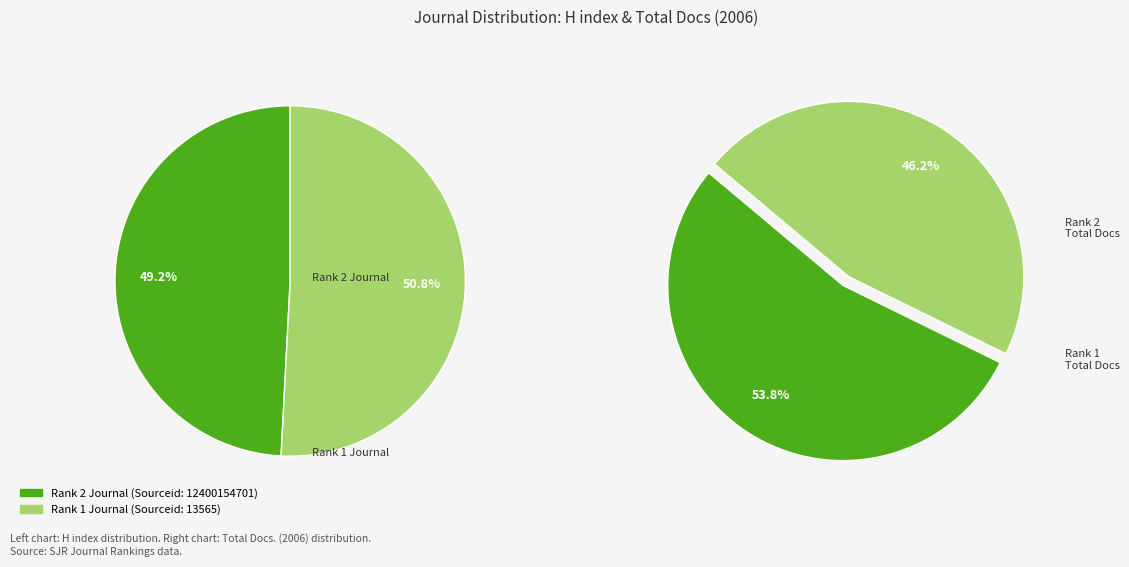

To the nearest percent, what is the difference between the Latin American Journal of Aquatic Research (Rank 2) and Revista de Biologia Marina y Oceanografia (Rank 1) slice percentages?

2%